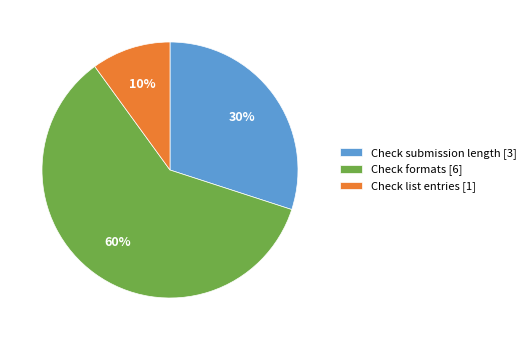

How many segments does this pie chart have?

3